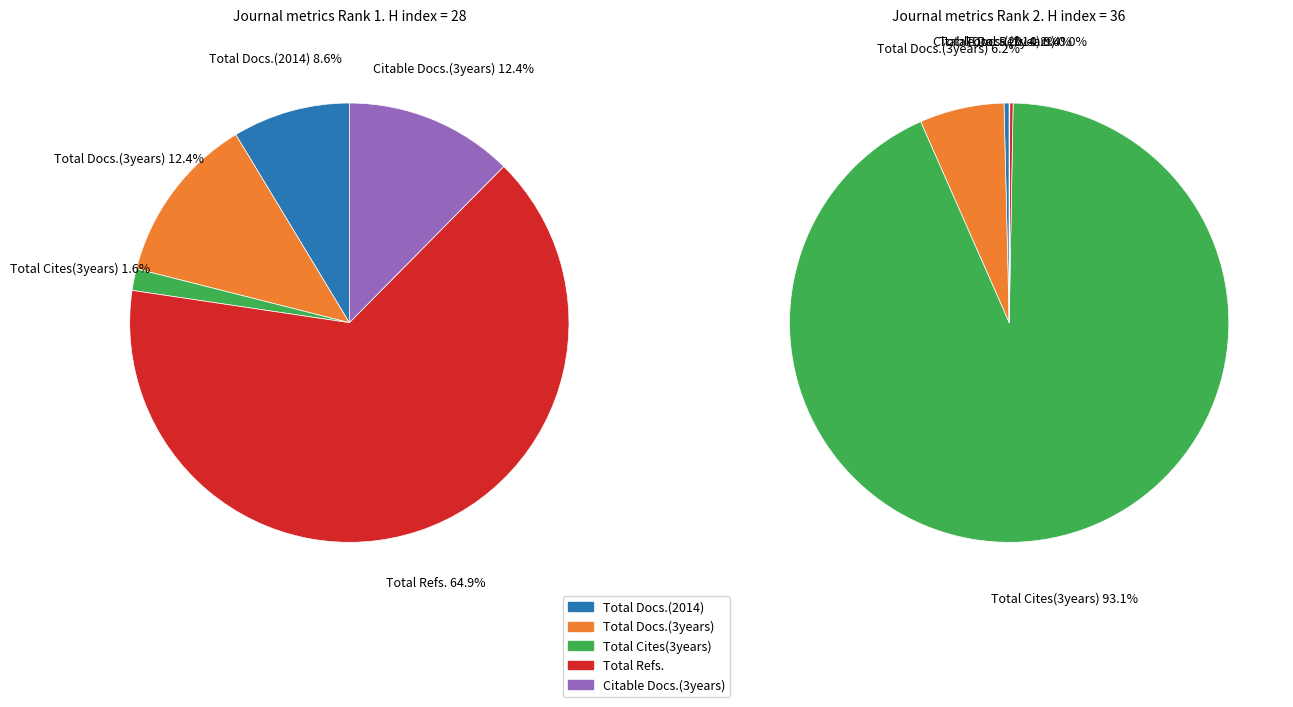

Is there a majority slice in this chart?

Yes